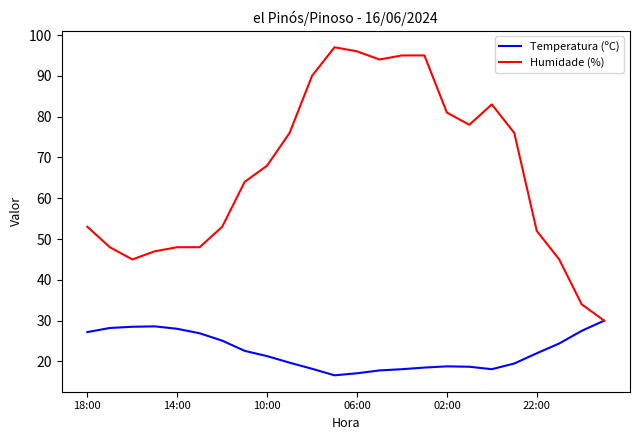

Which series has the largest total across all categories?

Humidade (%)